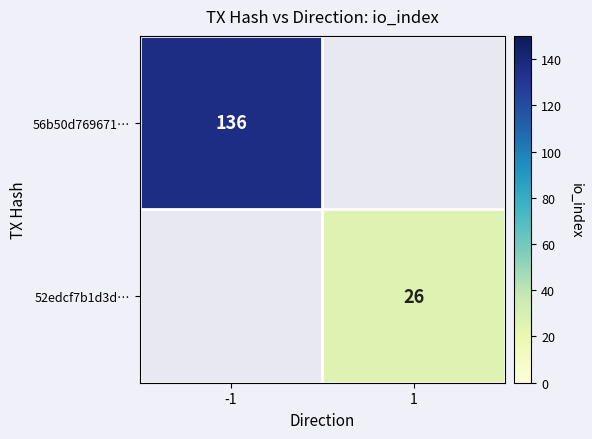

What is the smallest value displayed?

26.0